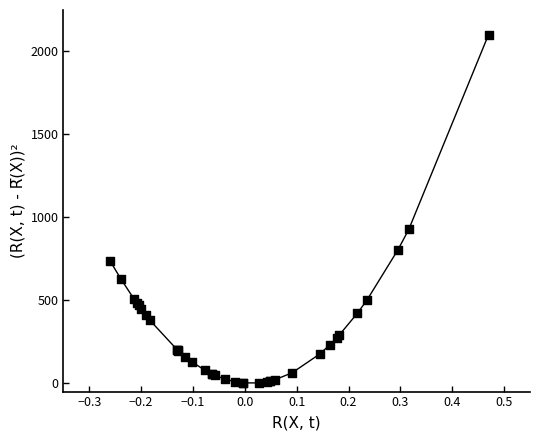

What Y value in the scatter plot is closest to 1051?

927.2